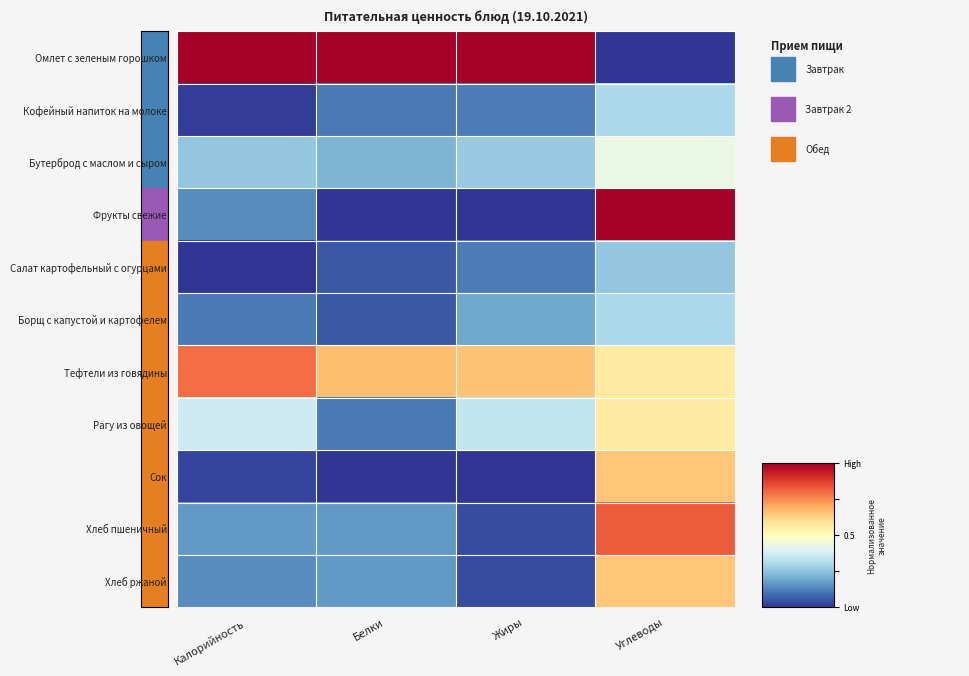

What is the total value across all series at Углеводы?

5.6